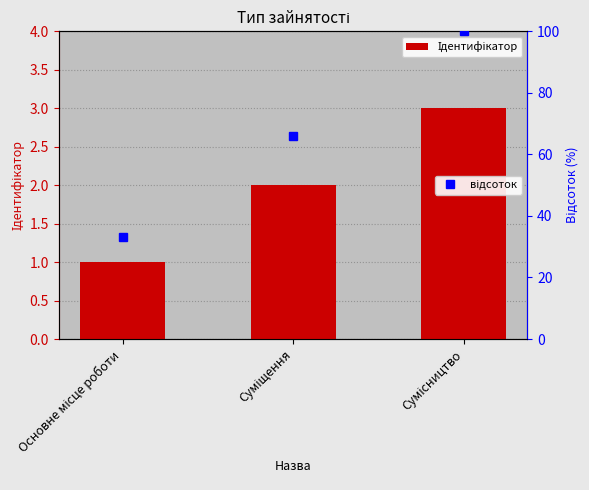

How many groups of bars are there?

3